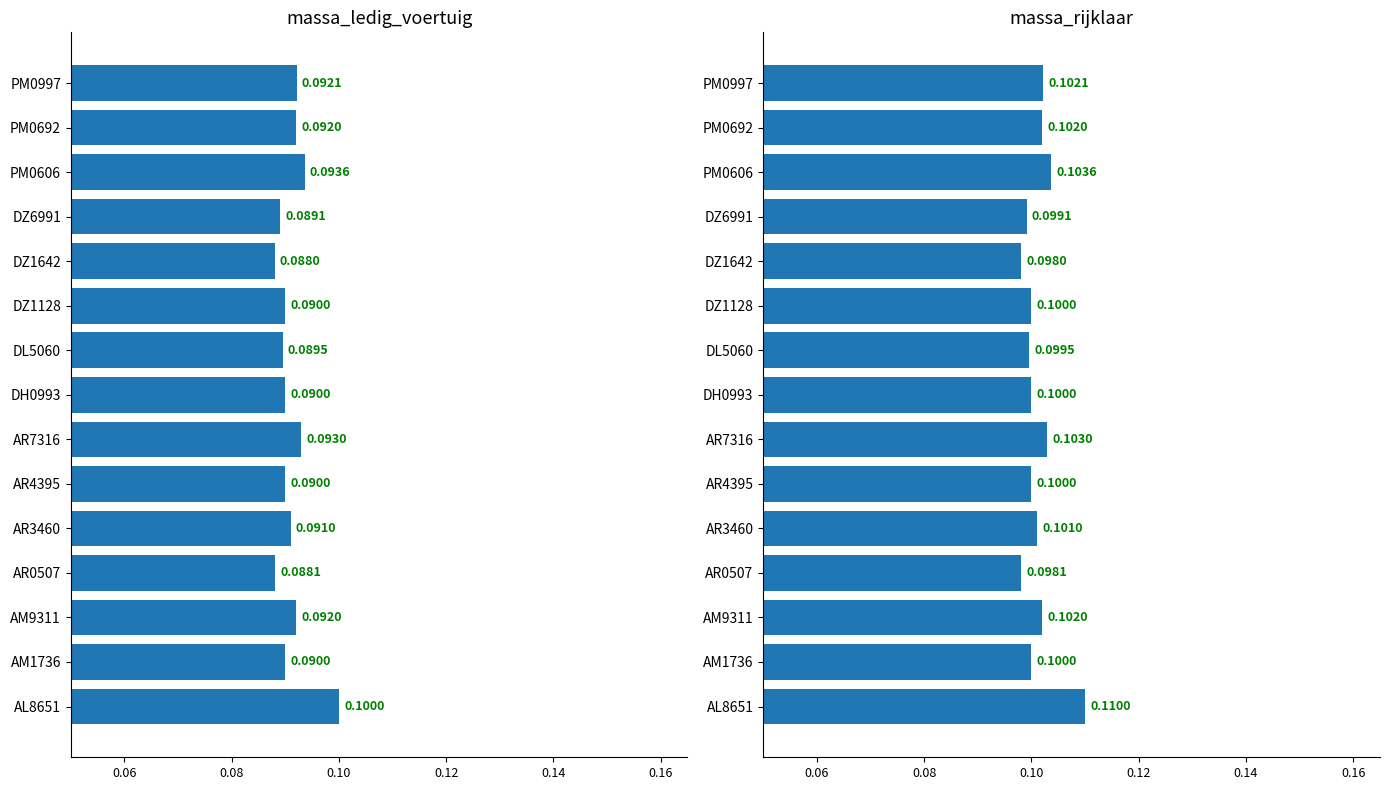

What is the maximum value shown in the chart?

0.1